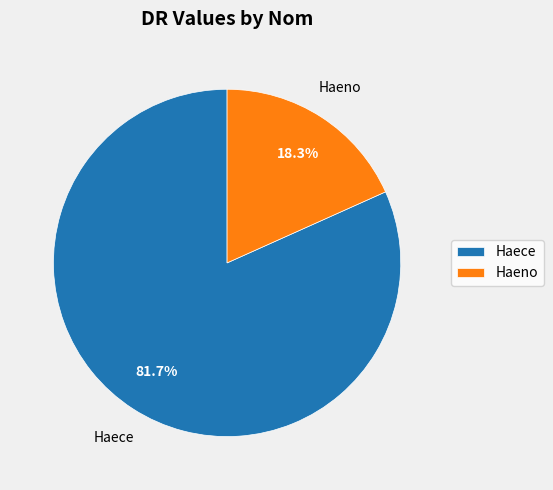

What percentage is NOT represented by Haece?

18.3%